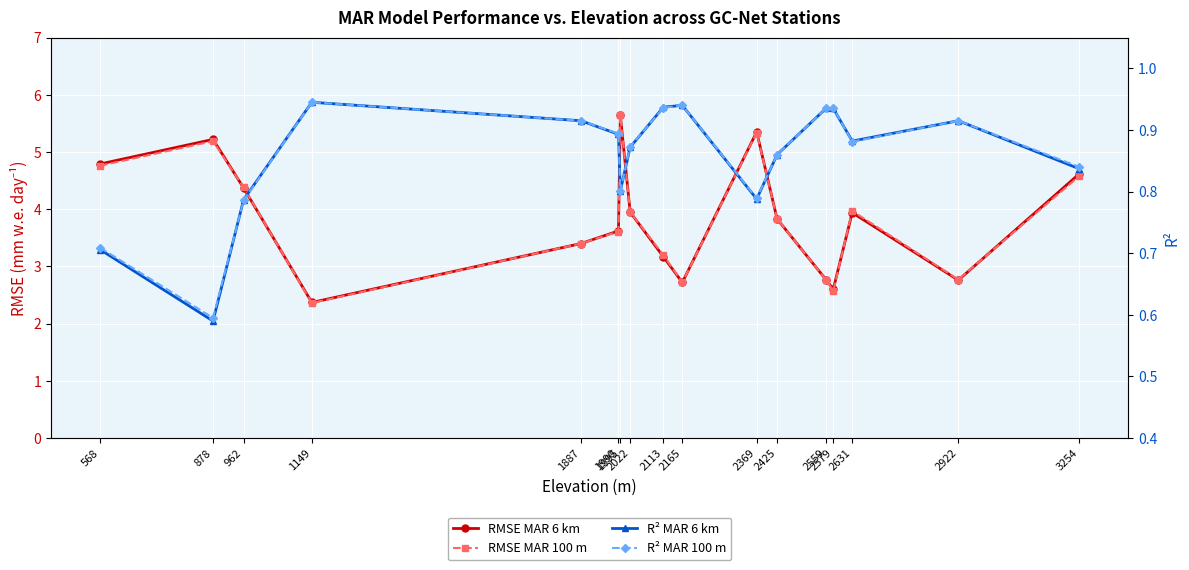

How many distinct data groups are displayed?

4